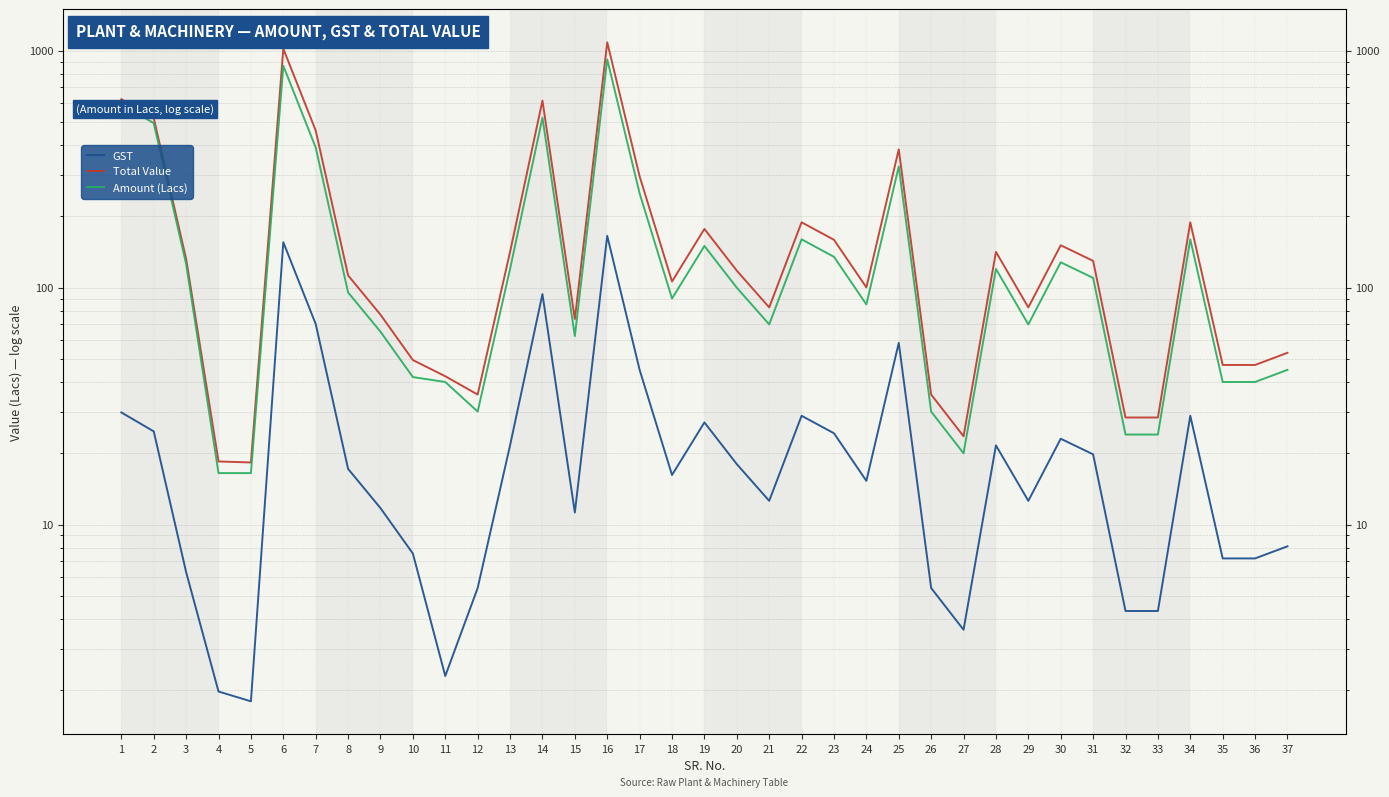

List the series in order of their peak value, lowest first.

GST, Amount (Lacs), Total Value